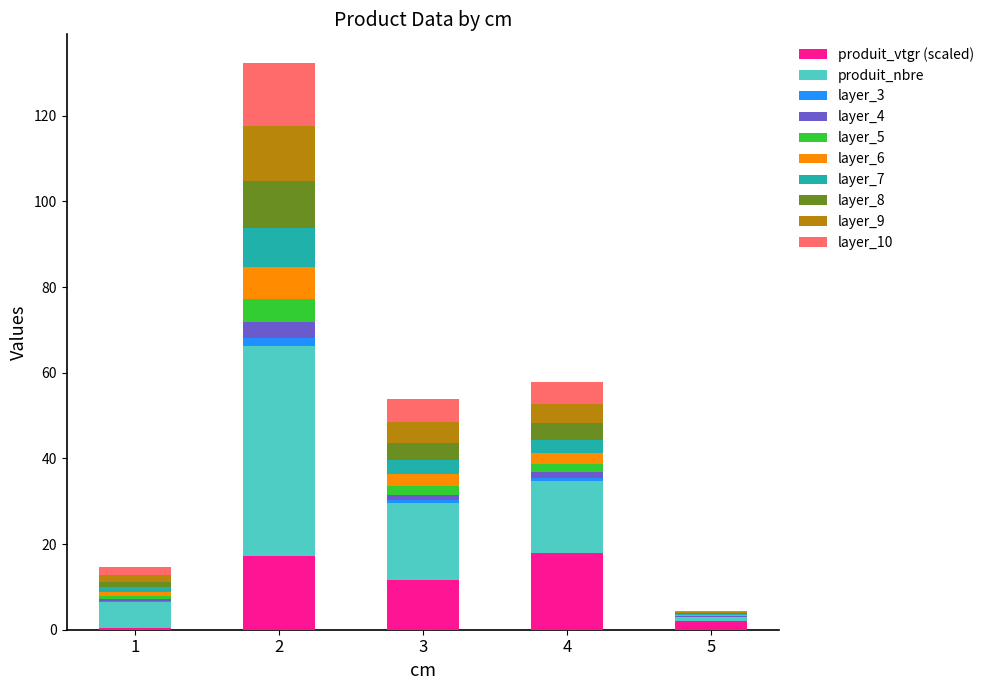

Is it true that produit_vtgr (scaled) equals 9.8 at 4?

False